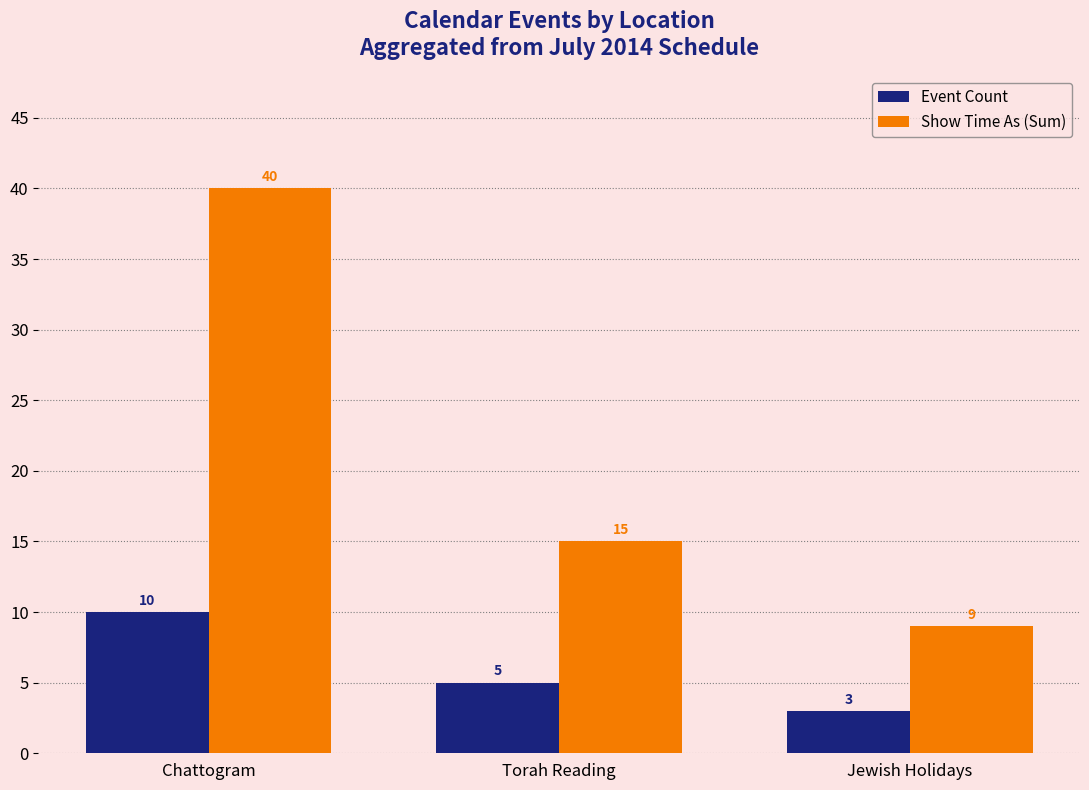

Is the value of Show Time As (Sum) at Torah Reading greater than the value of Event Count at Chattogram?

Yes